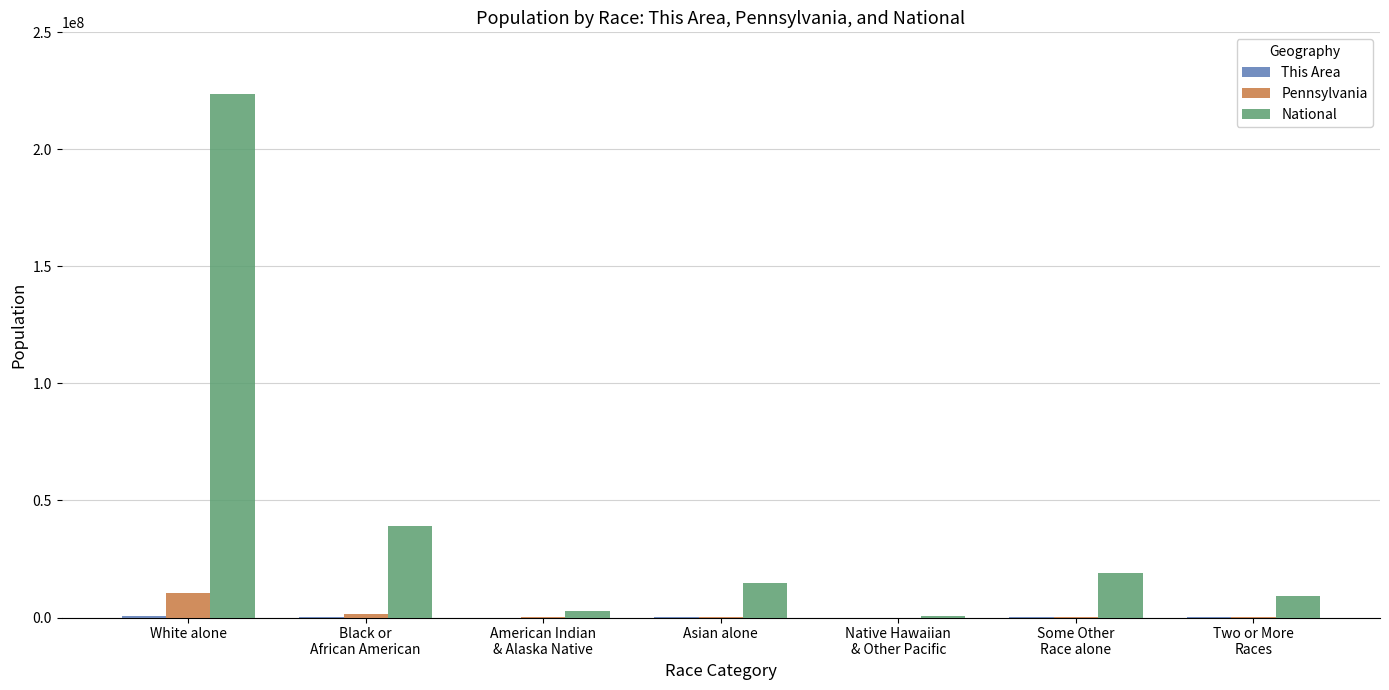

At which label does Pennsylvania reach its peak?

White alone